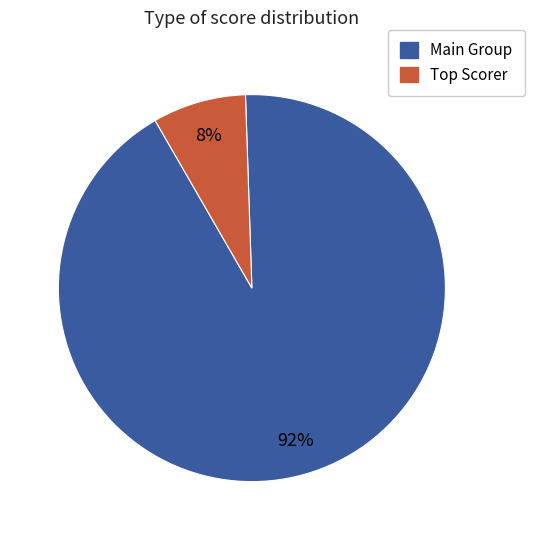

Is there a majority slice in this chart?

Yes